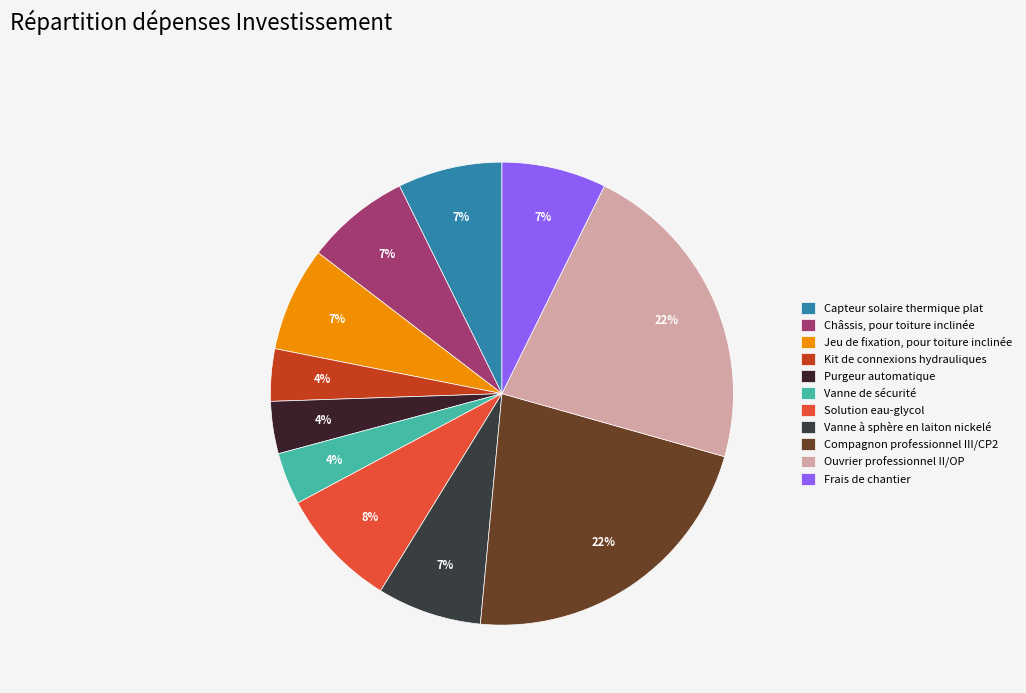

To the nearest percent, what is the difference between the largest and smallest slice percentages?

18%